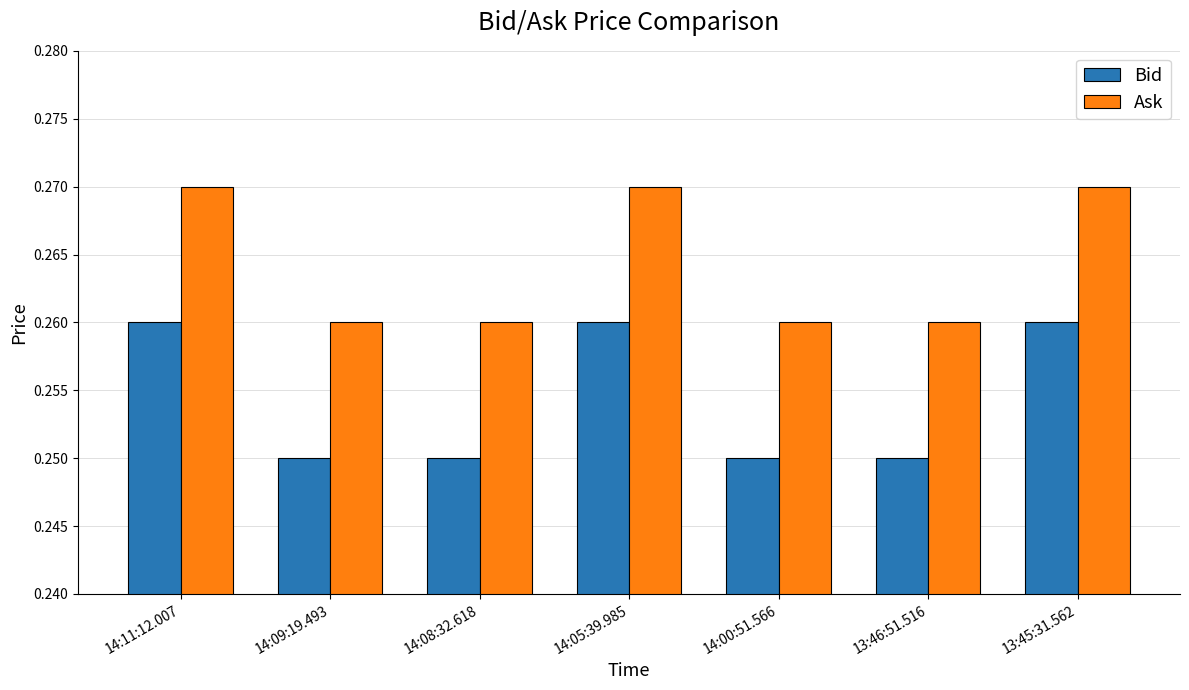

The Bid series shows 0.1 at 14:09:19.493. True or false?

False